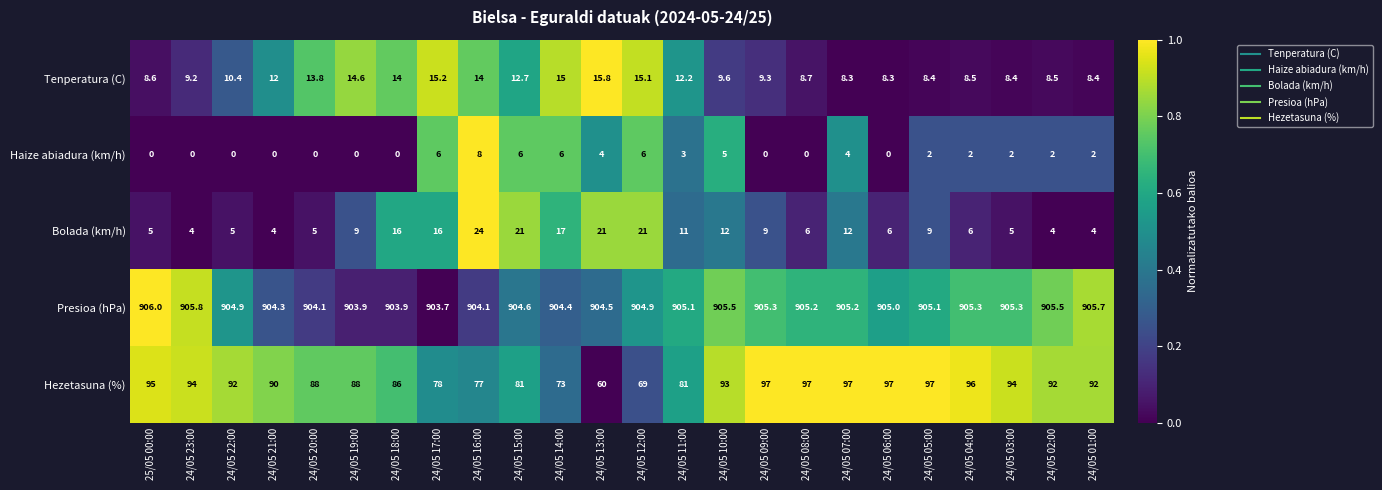

Which series has the largest total across all categories?

Presioa (hPa)